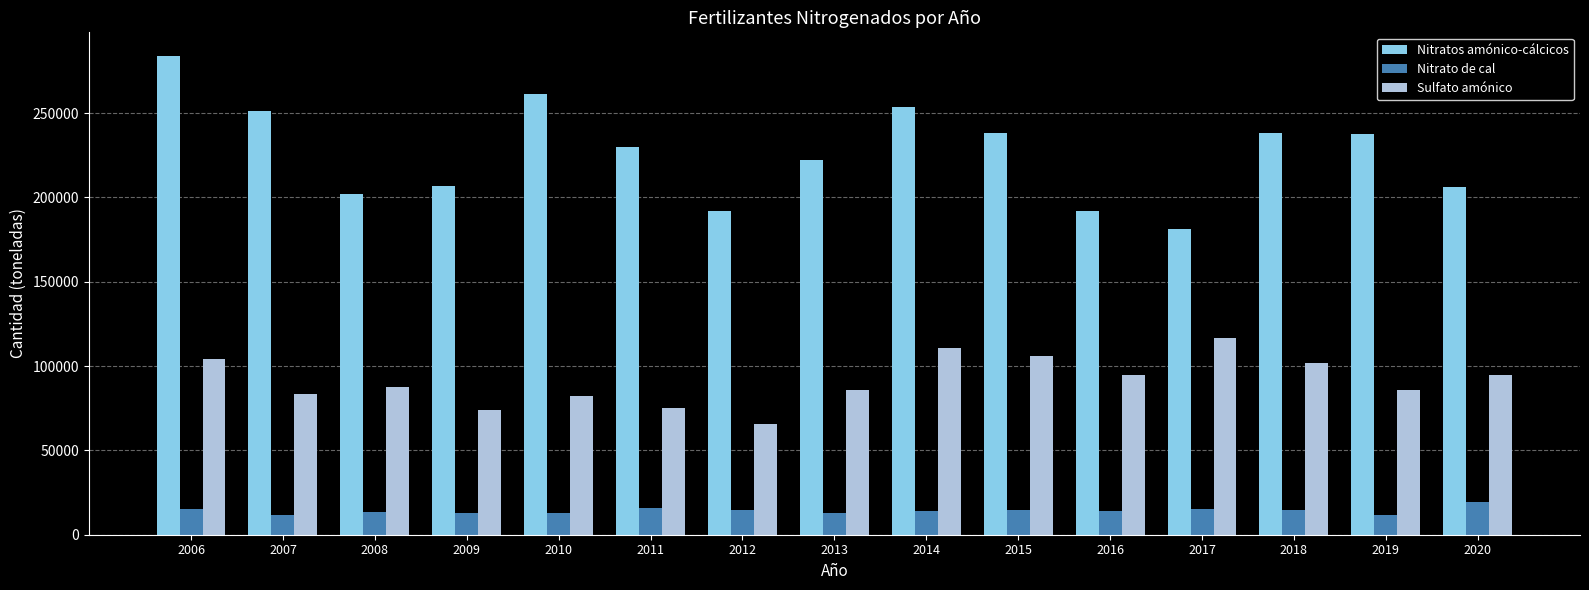

At which category is the sum across all series the highest?

2006